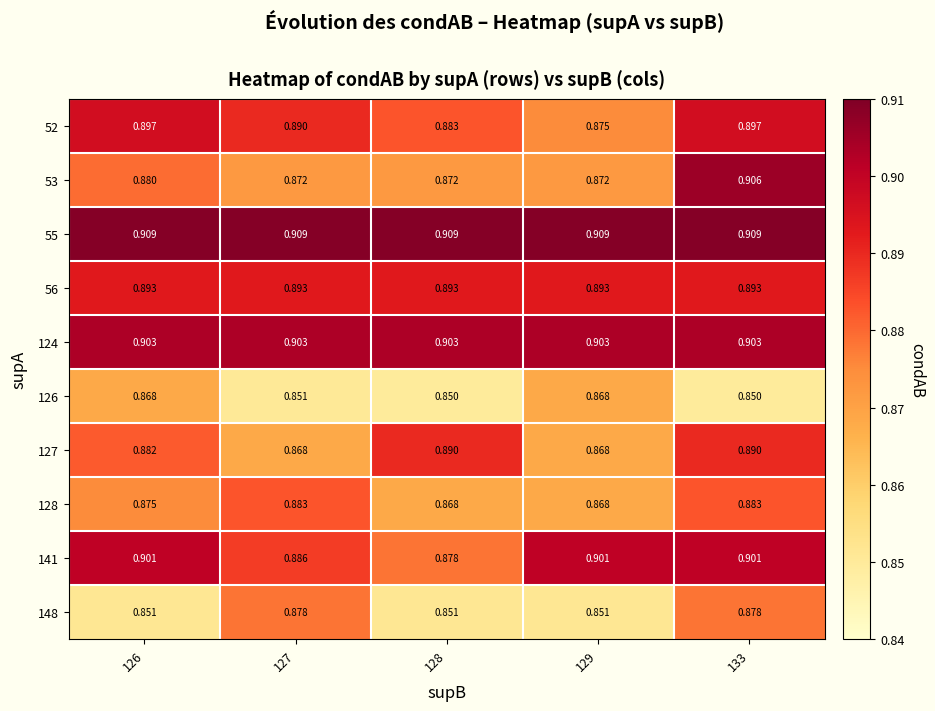

Count the number of categories in the chart.

5